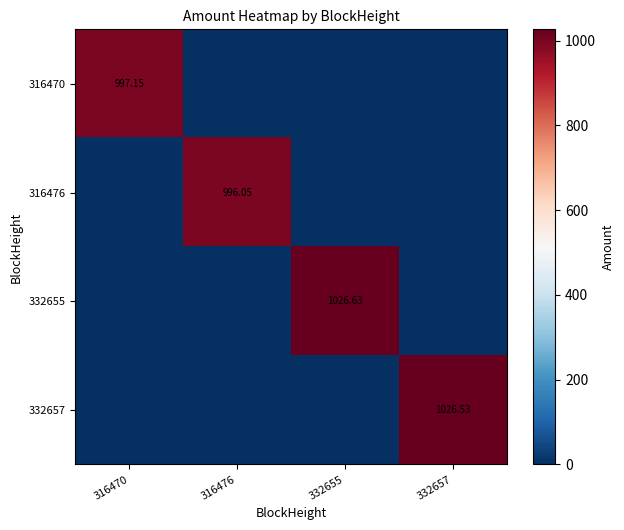

Which label corresponds to the smallest value in the chart?

316476